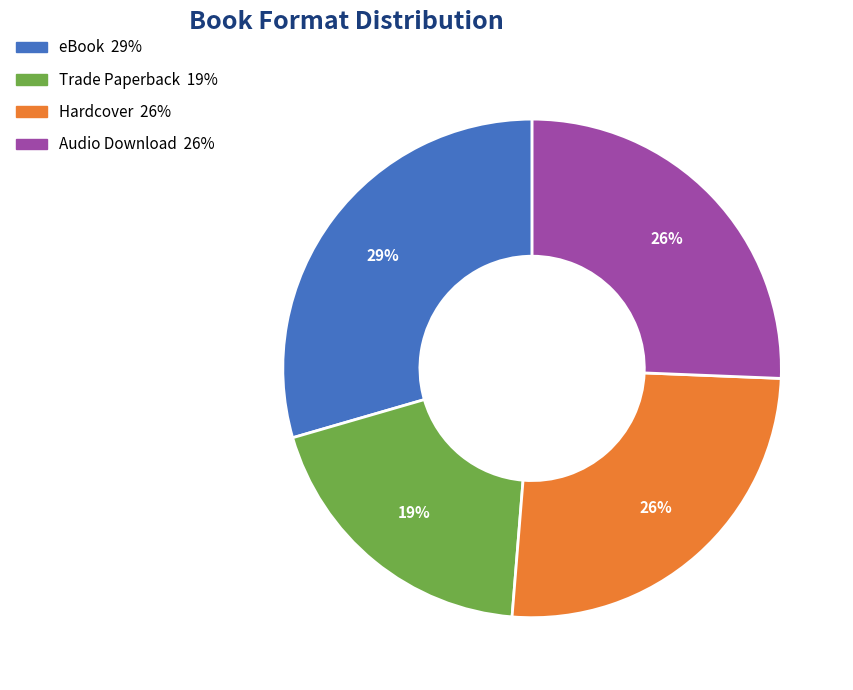

Combined, do Trade Paperback and Audio Download account for over 50%?

No